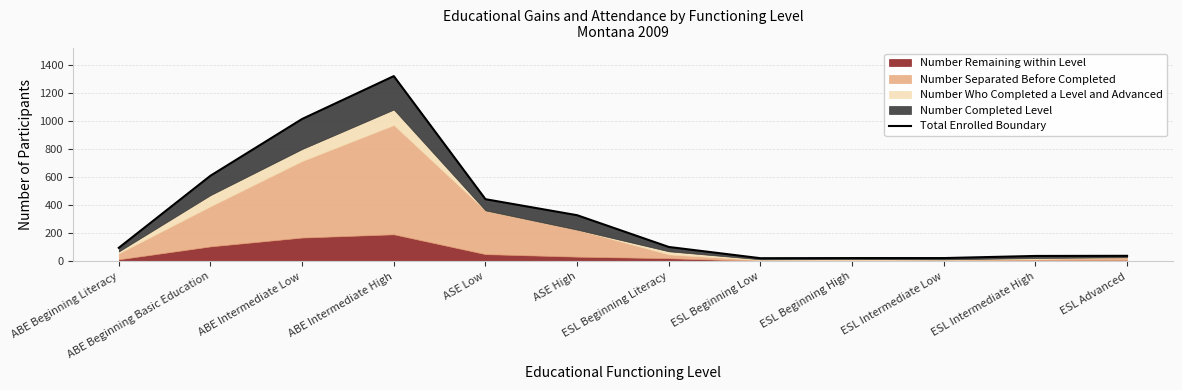

List the labels in order of value, smallest first.

ESL Beginning Low, ESL Beginning High, ESL Intermediate Low, ESL Intermediate High, ESL Advanced, ABE Beginning Literacy, ESL Beginning Literacy, ASE High, ASE Low, ABE Beginning Basic Education, ABE Intermediate Low, ABE Intermediate High